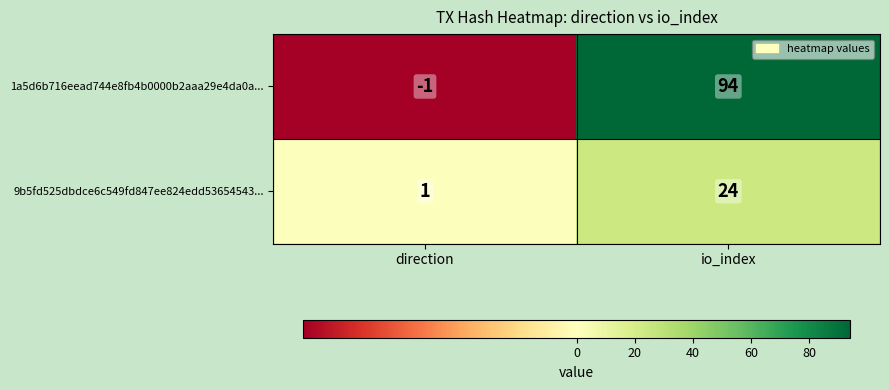

How many data points does each series have?

2